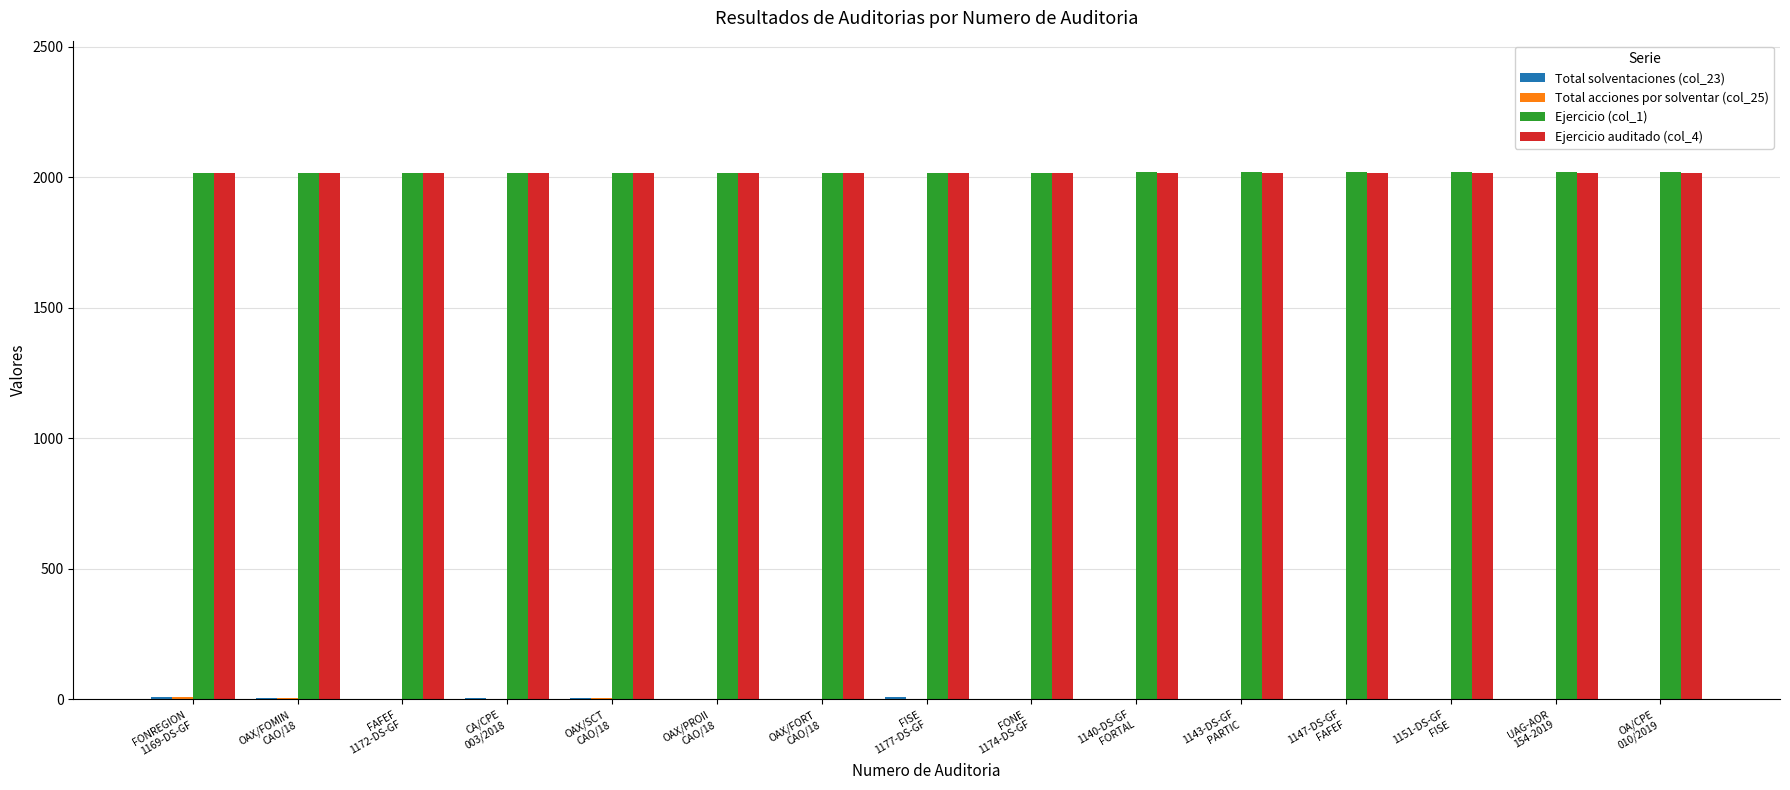

How many values in the Ejercicio auditado (col_4) series exceed 2017?

6